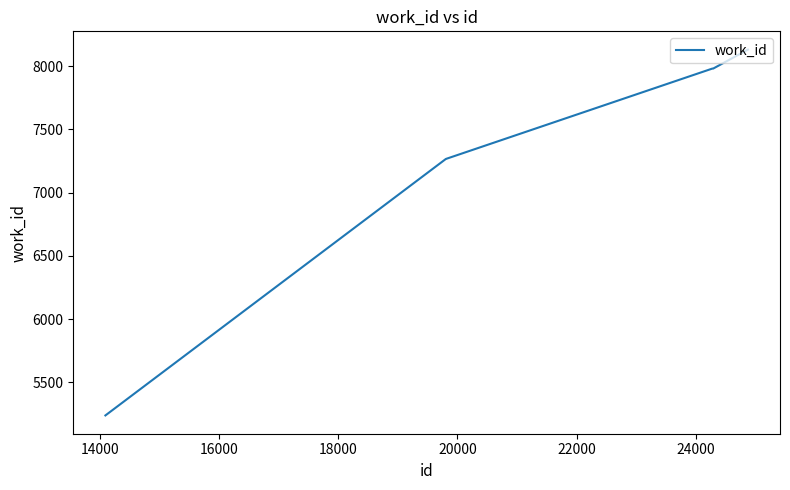

What is the minimum value shown in the chart?

5237